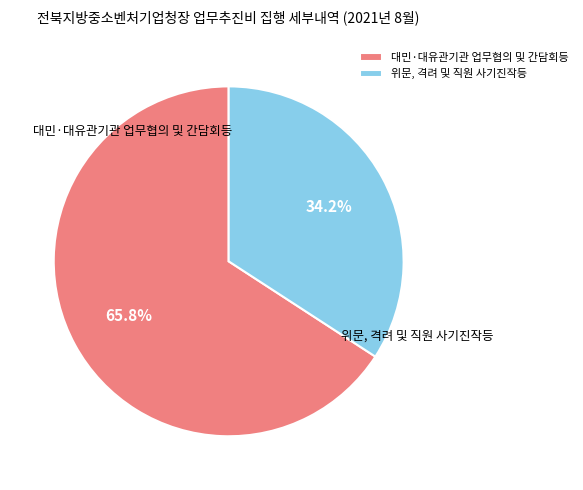

What is the total percentage of 대민·대유관기관 업무협의 및 간담회등 and 위문, 격려 및 직원 사기진작등?

100.0%